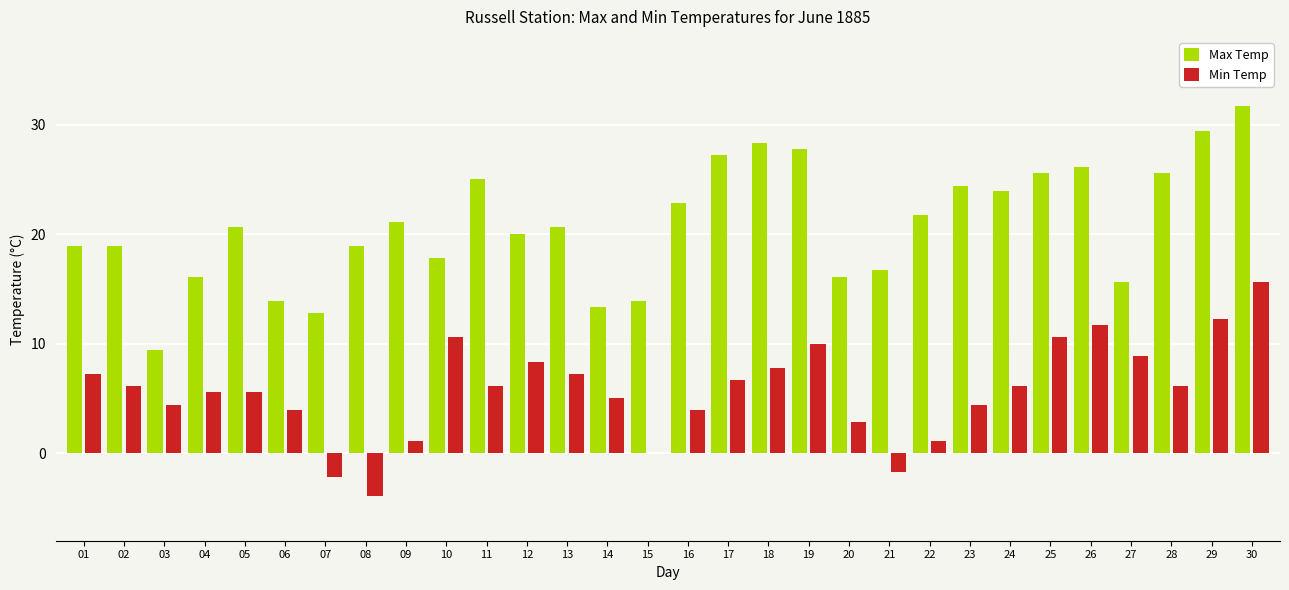

How many groups of bars are there?

30